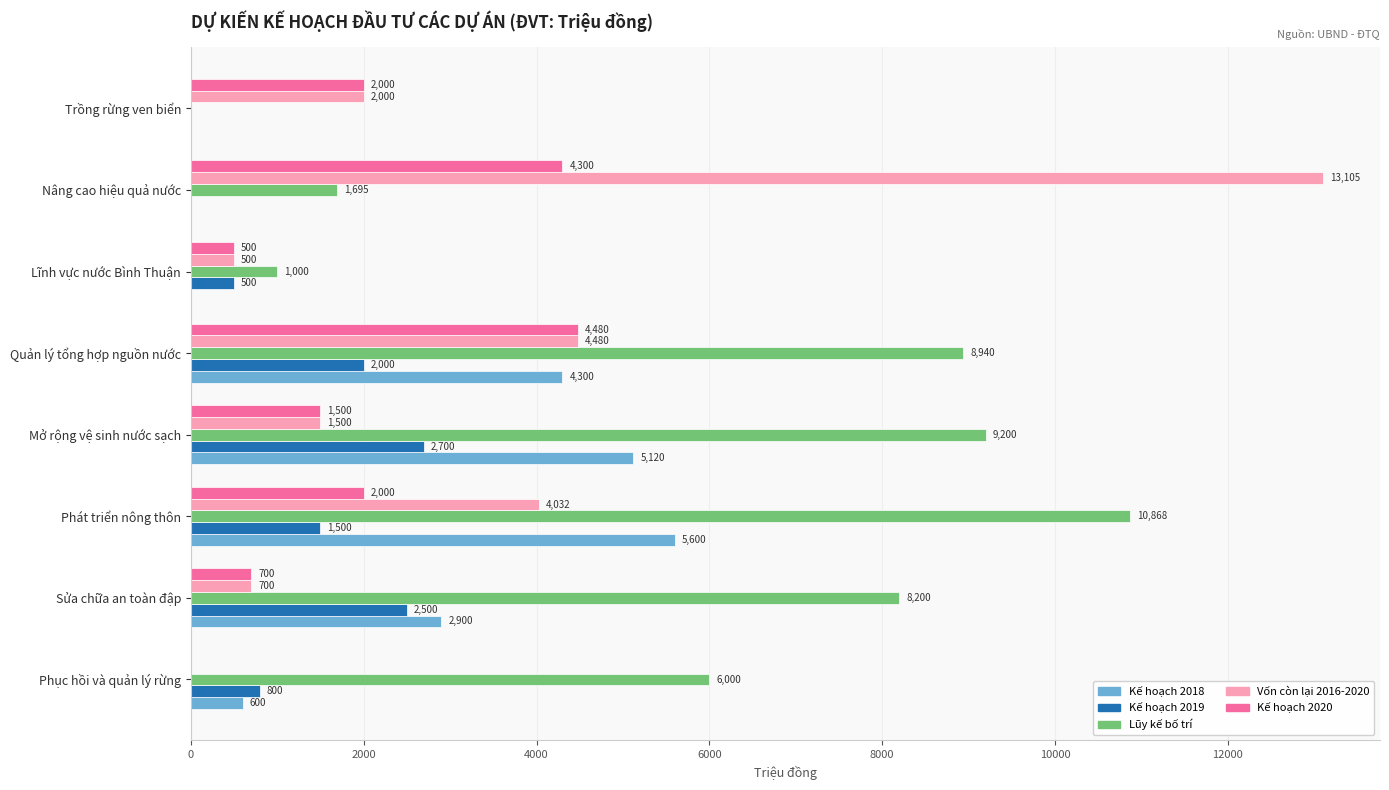

What is the approximate value of Vốn còn lại 2016-2020 at Nâng cao hiệu quả nước?

13105